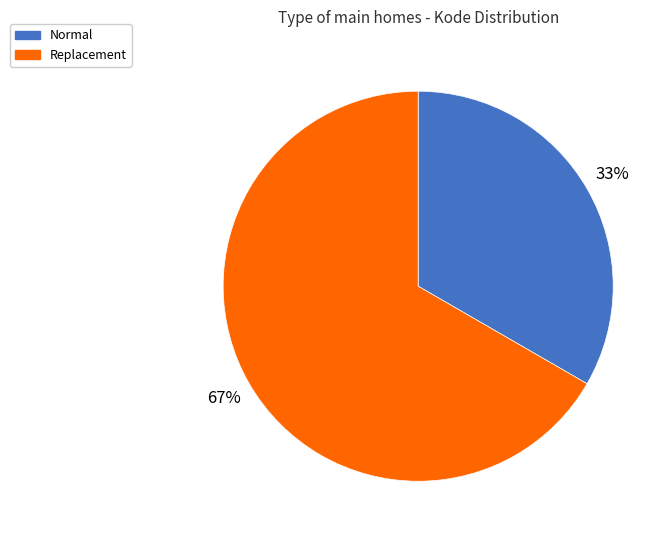

To the nearest percent, what percentage of the pie is Normal?

33%